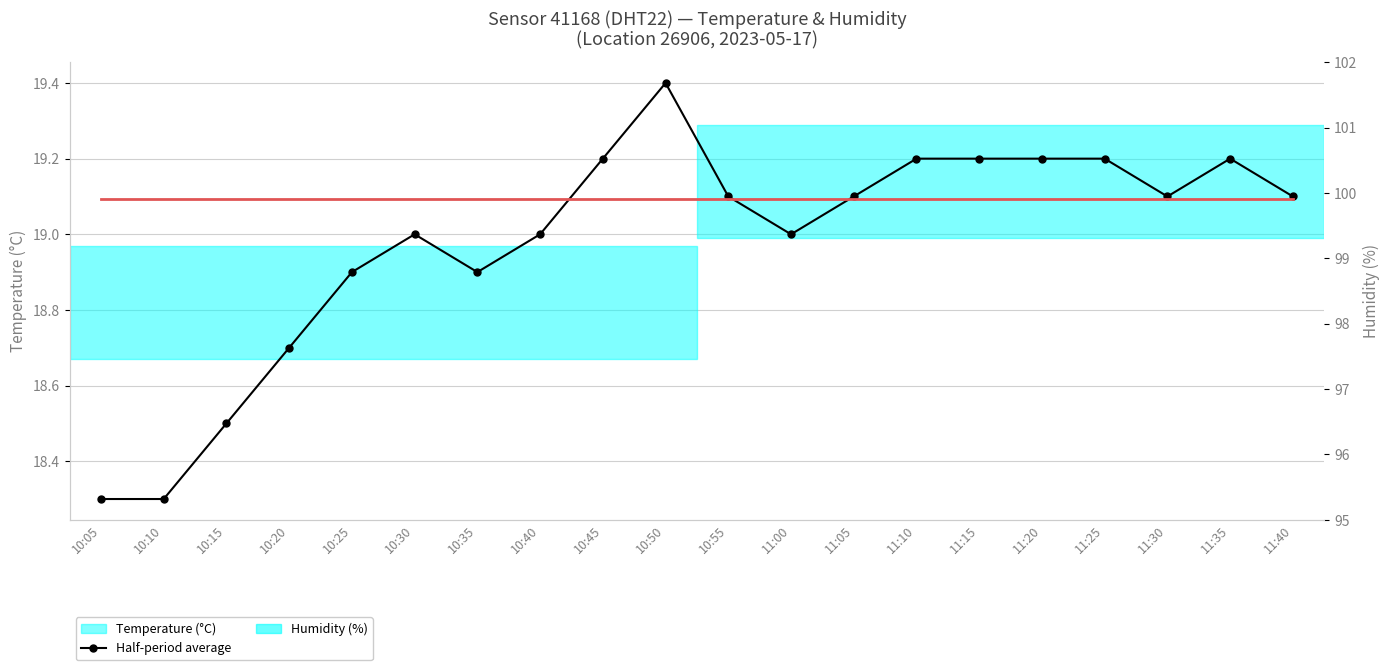

Rank the categories by Humidity (%) value from lowest to highest.

10:05, 10:10, 10:15, 10:20, 10:25, 10:30, 10:35, 10:40, 10:45, 10:50, 10:55, 11:00, 11:05, 11:10, 11:15, 11:20, 11:25, 11:30, 11:35, 11:40